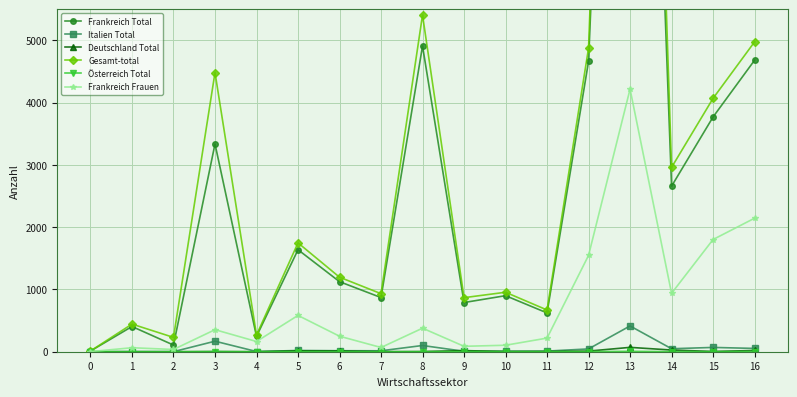

Is the value of Frankreich Frauen at 11 greater than the value of Gesamt-total at 11?

No